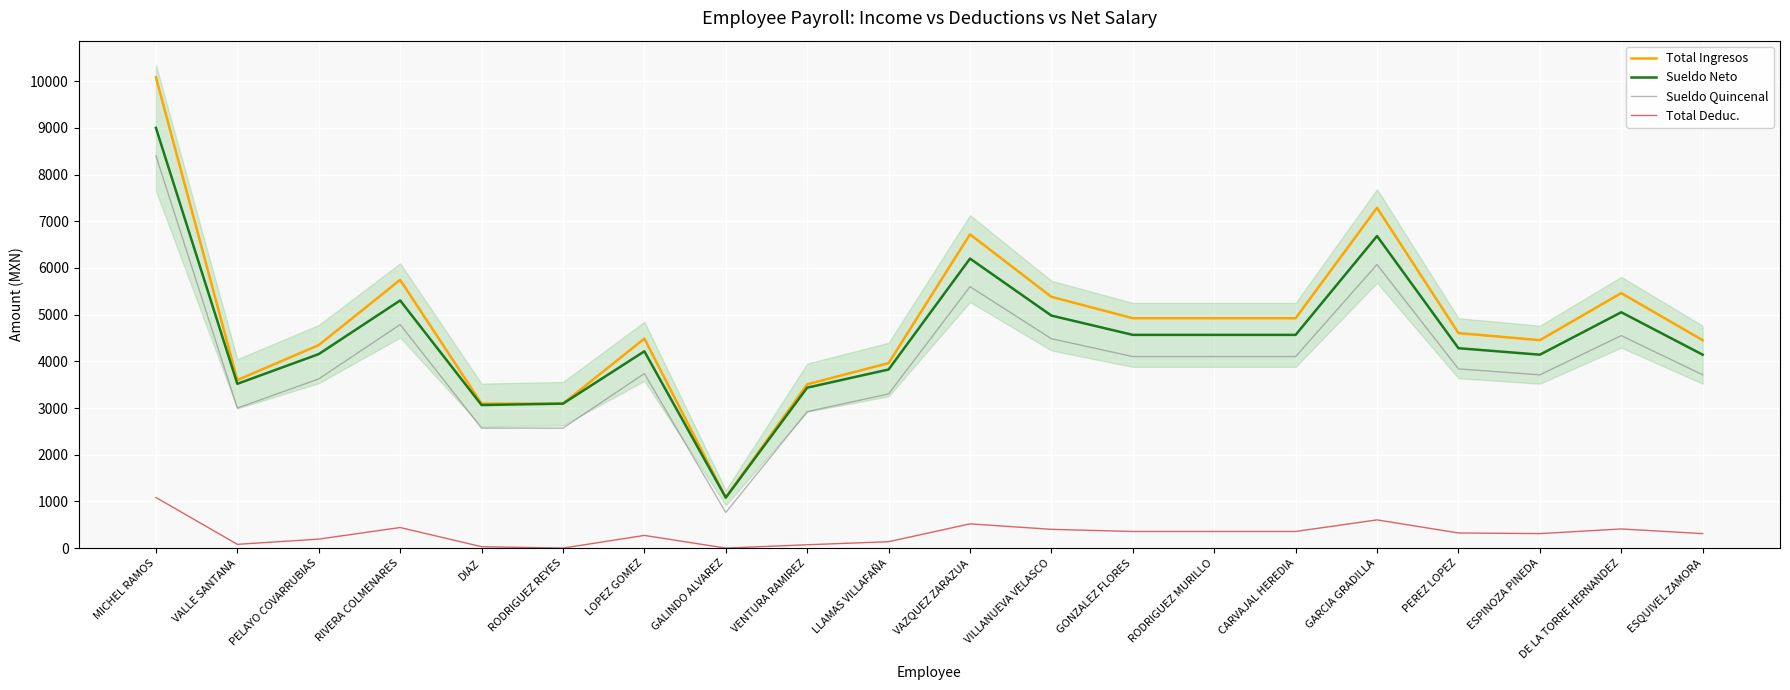

True or false: Total Ingresos and Sueldo Neto intersect in this chart.

False